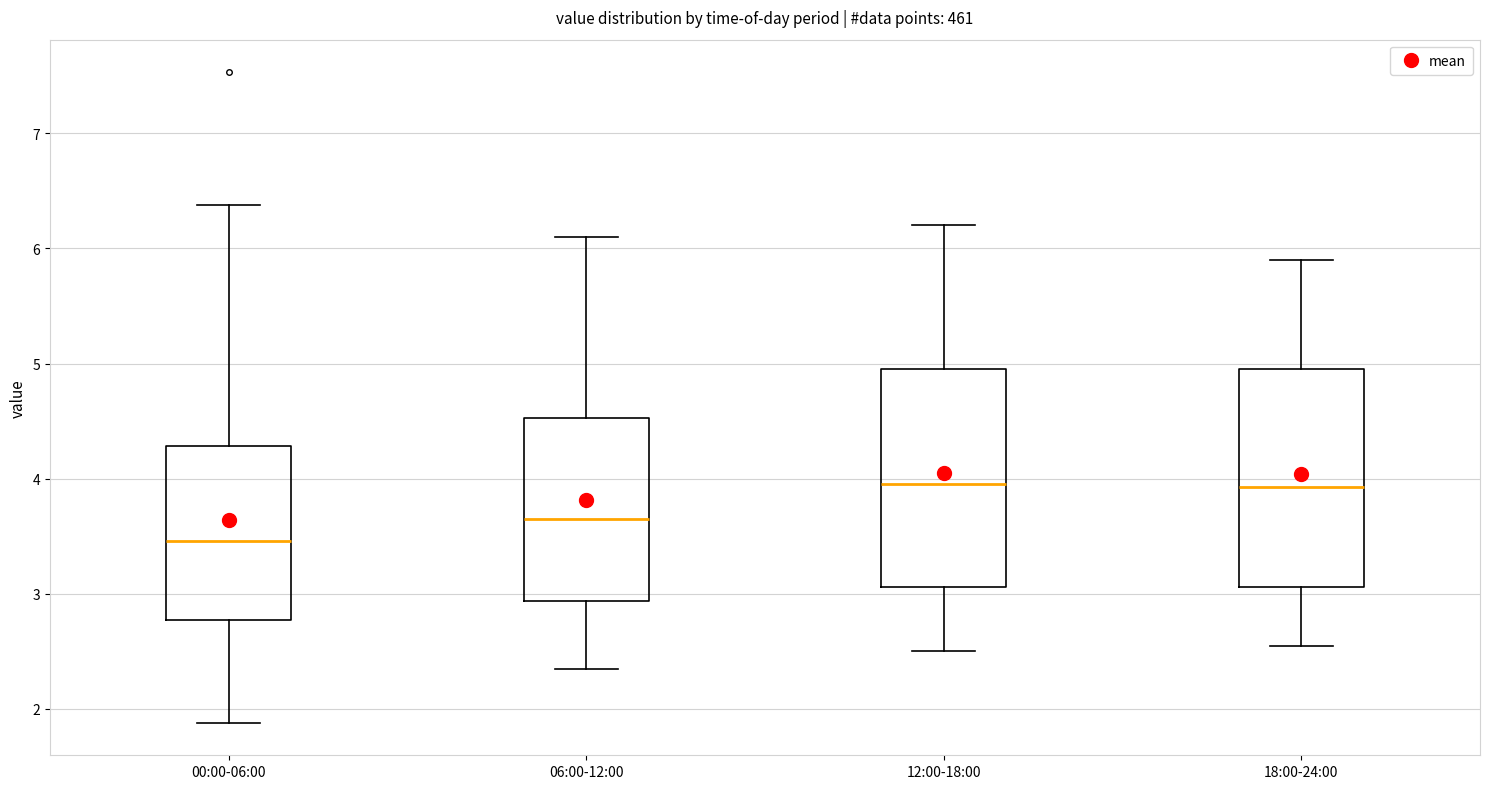

Reading left to right, read every box against the y-axis: the position of its median line, the range the box covers, and the ends of its whiskers. The values are not printed on the chart, so give them approximately, as read against the axis.

00:00-06:00: median 3.5, box 2.8 to 4.3, whiskers 1.9 to 6.4
06:00-12:00: median 3.7, box 2.9 to 4.5, whiskers 2.4 to 6.1
12:00-18:00: median 4.0, box 3.1 to 5.0, whiskers 2.5 to 6.2
18:00-24:00: median 3.9, box 3.1 to 5.0, whiskers 2.6 to 5.9